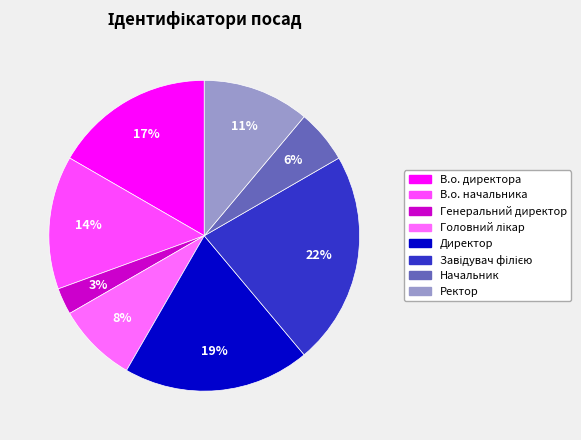

What percentage is the Директор slice, to the nearest percent?

19%